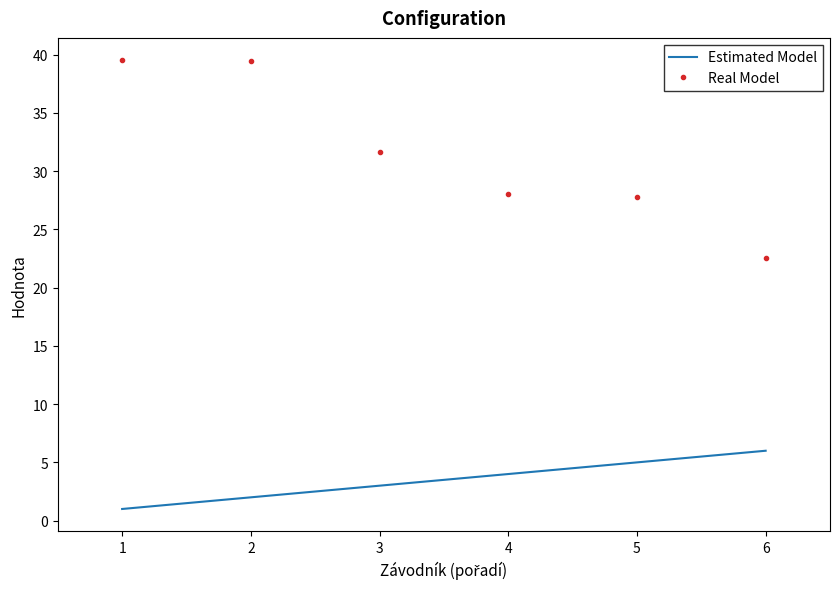

What is the spread (max minus min) of values at 6?

16.5